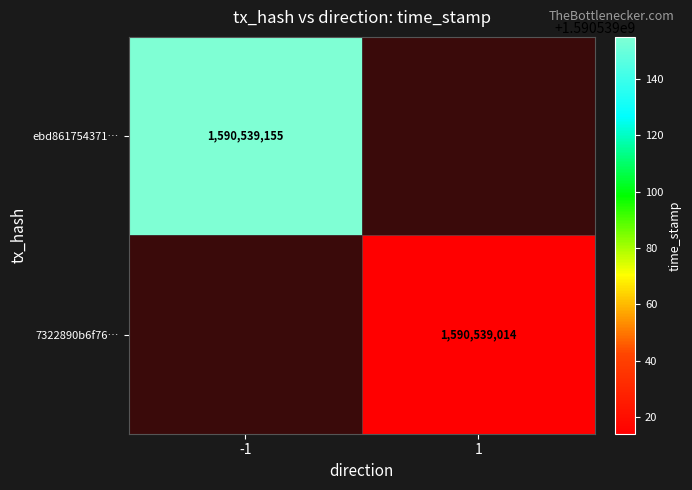

Rank the series by their average value, from highest to lowest.

ebd861754371ff57bbbd2e79f40df3b4ed72e9b, 7322890b6f7691a8ce6d824590feabfbaa61843